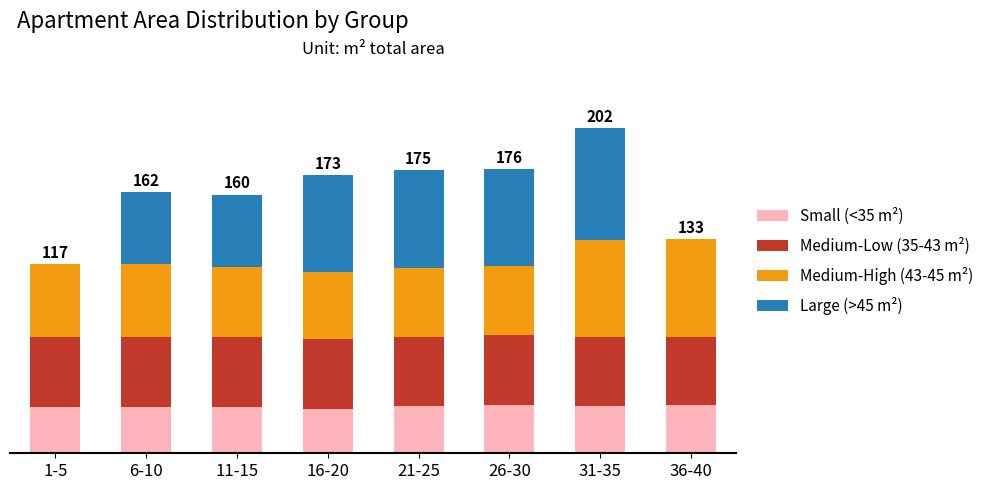

Are the bars grouped side by side (vs. stacked)?

No